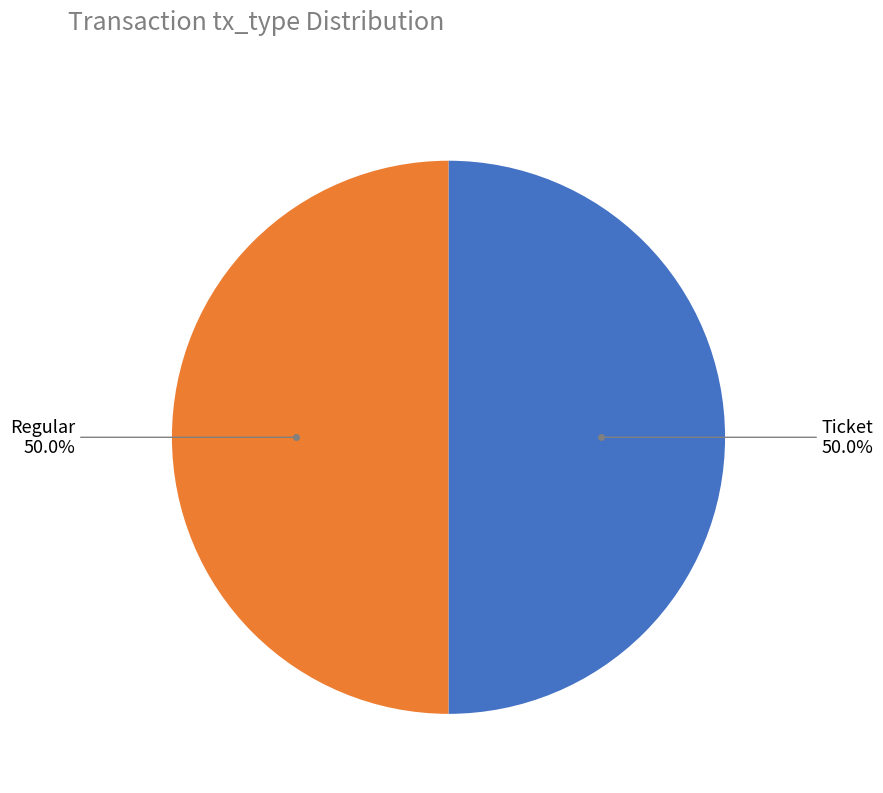

How many slices are in this pie chart?

2